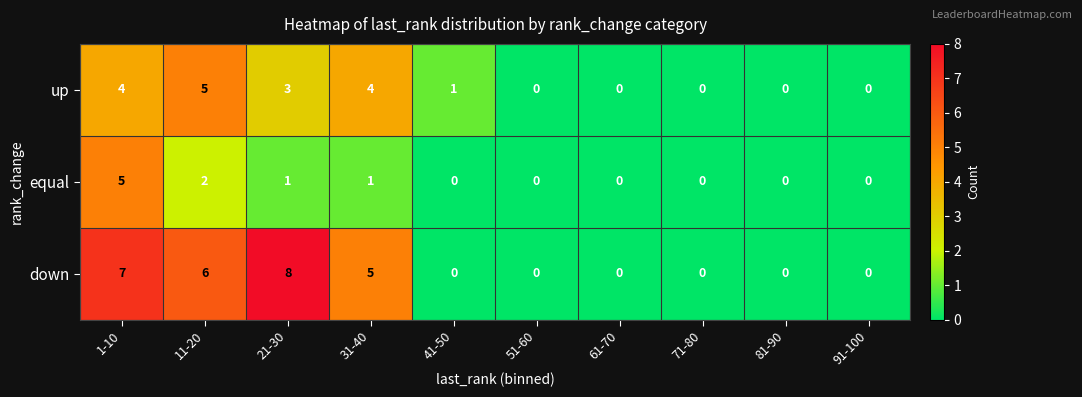

List the series in order of their overall mean, lowest first.

equal, up, down